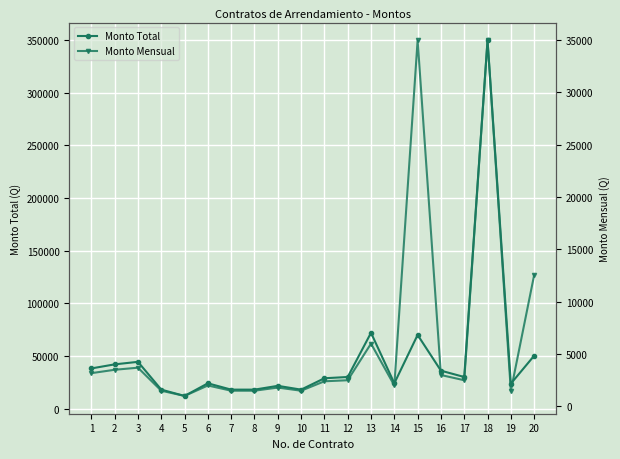

True or false: Monto Mensual and Monto Total intersect in this chart.

False